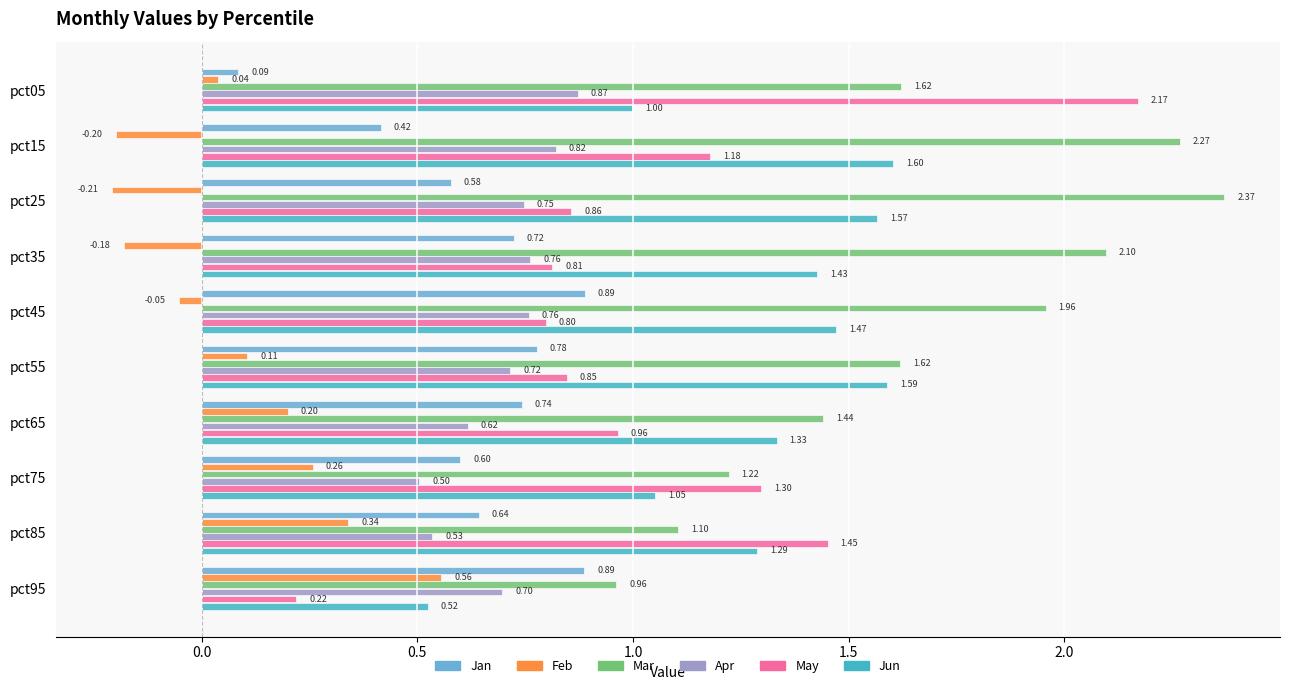

Rank the series at pct55 from lowest to highest value.

Feb, Apr, Jan, May, Jun, Mar